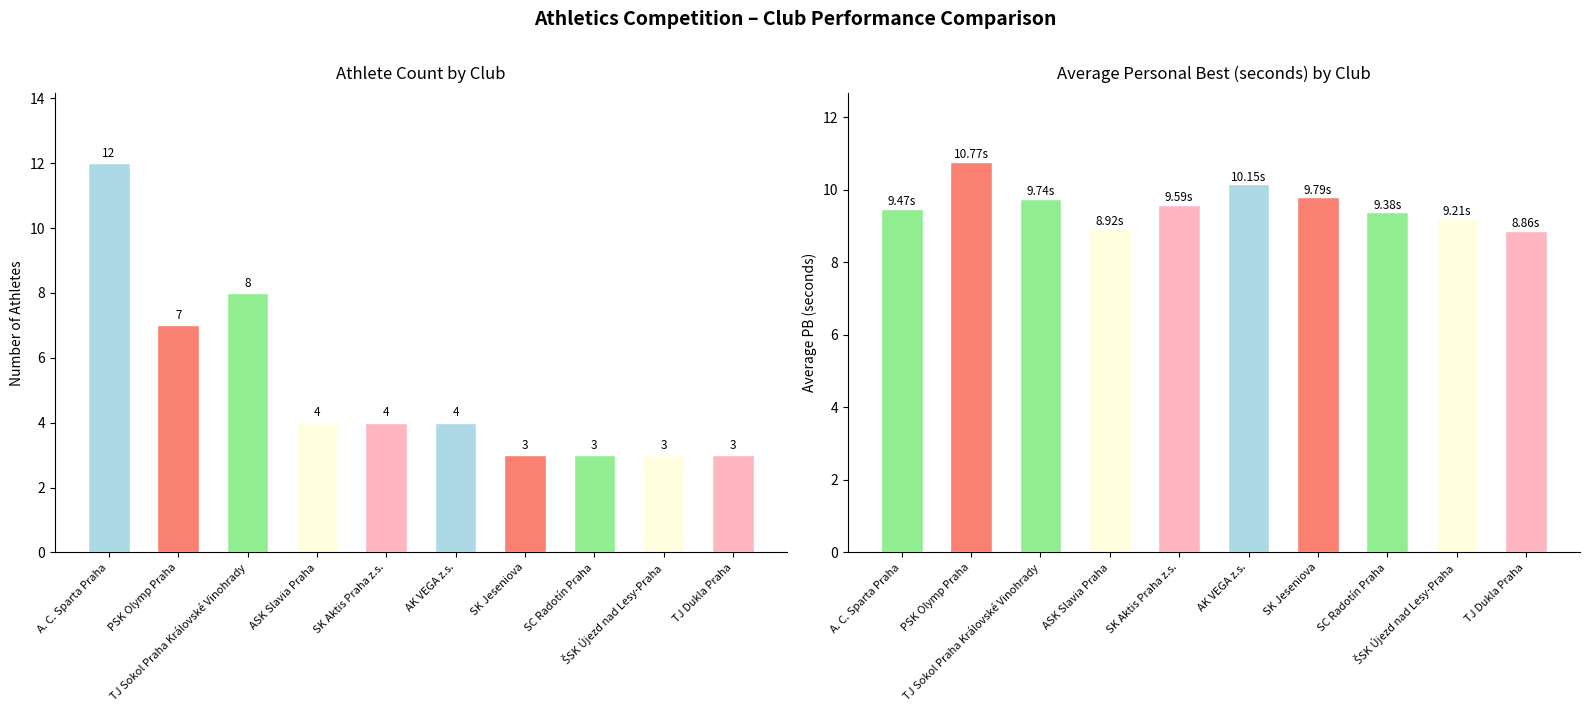

Is it true that counts equals 1.8 at SK Jeseniova?

False